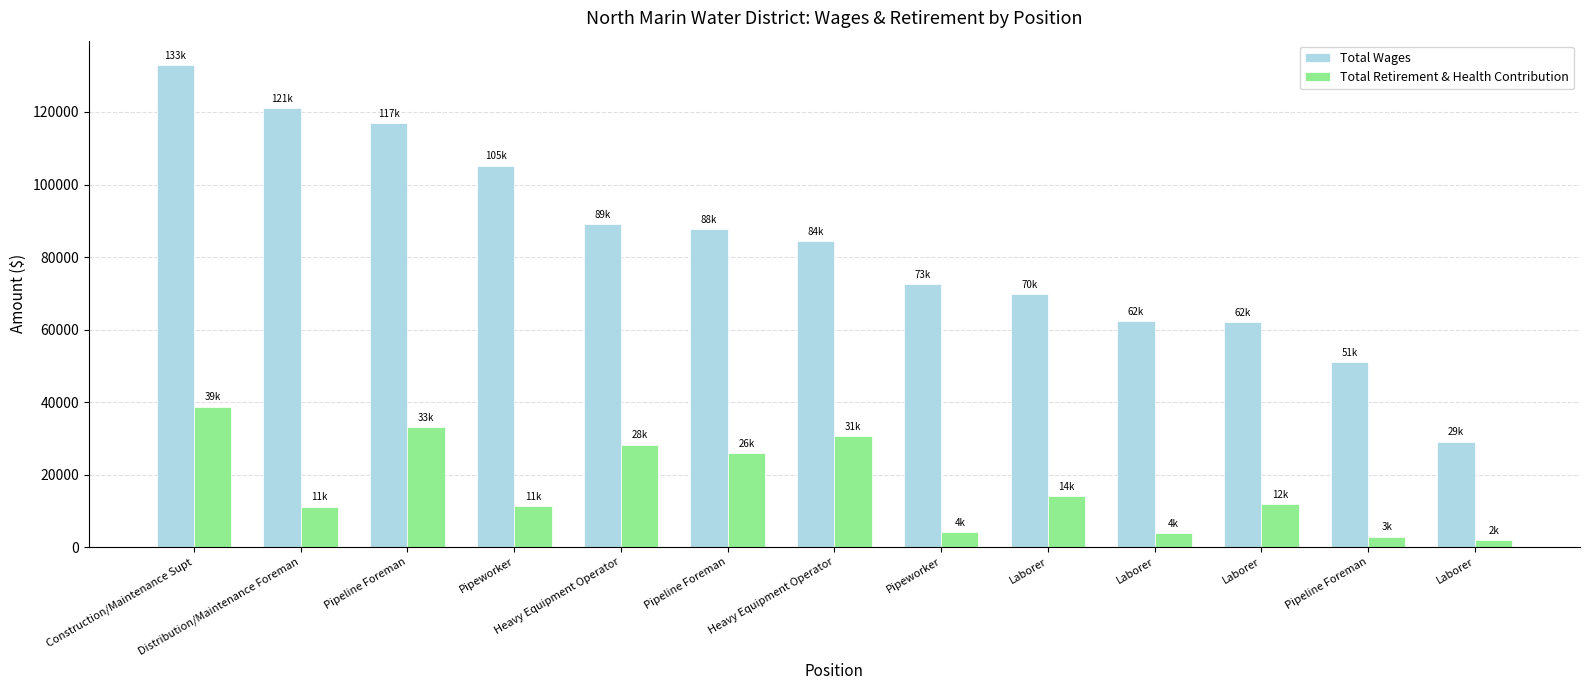

How many data points in Total Wages are less than 84482?

6